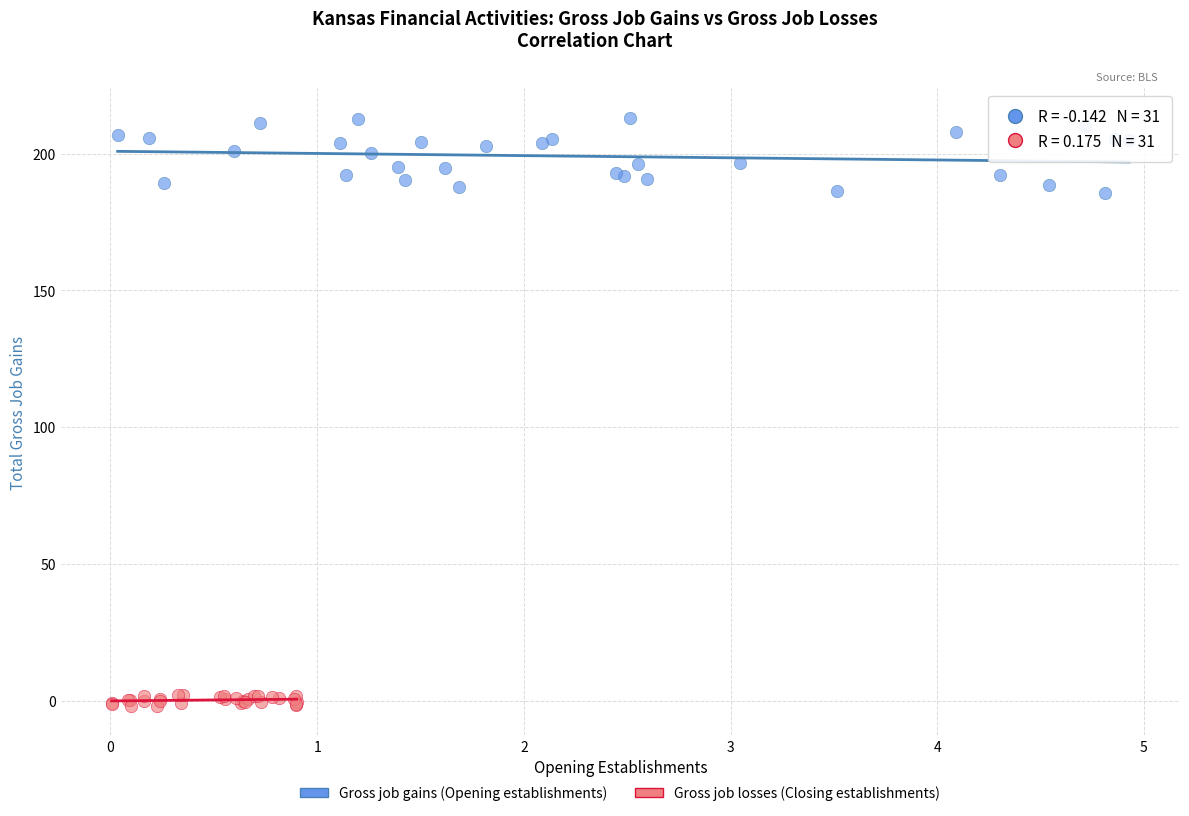

What are all the series names shown in the legend?

Gross job gains (Opening establishments), Gross job losses (Closing establishments)